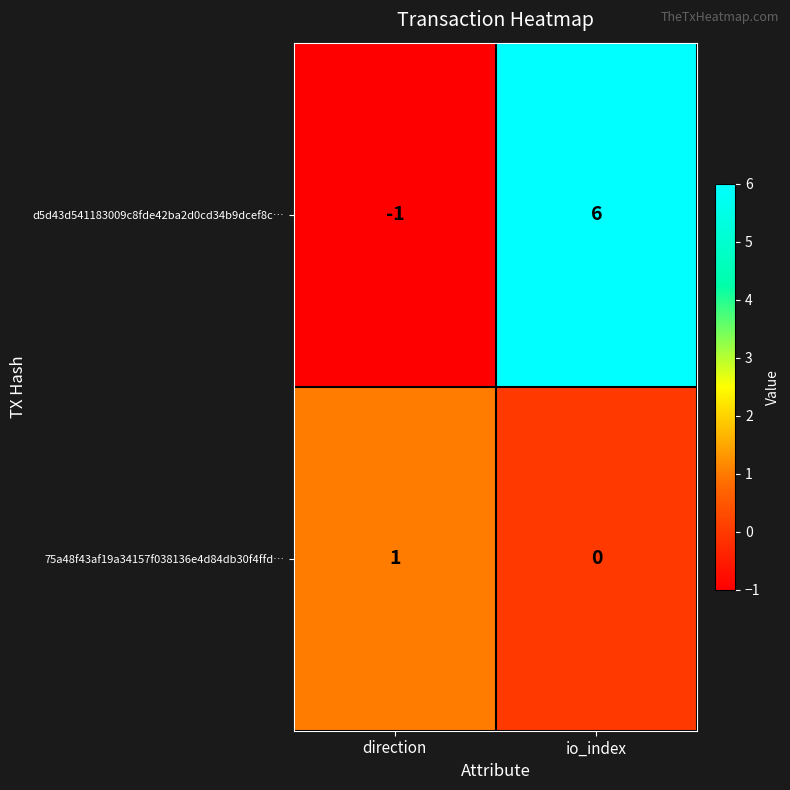

The value of d5d43d541183009c8fde42ba2d0cd34b9dcef8c… at direction is -1. True or false?

True